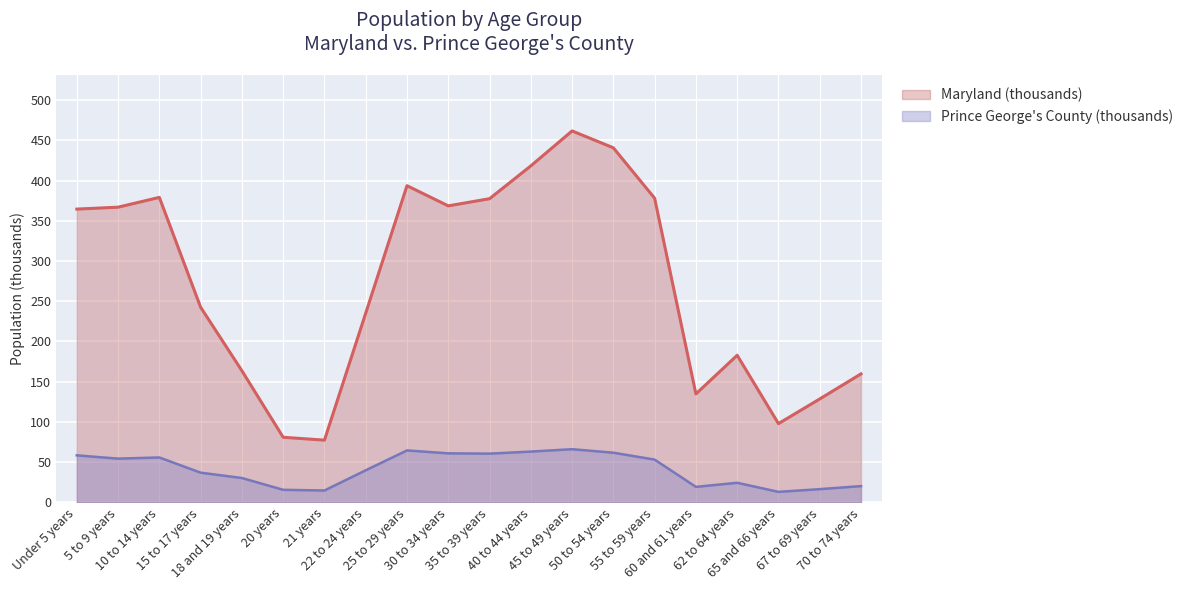

Which series has the widest spread of values?

Maryland (thousands)